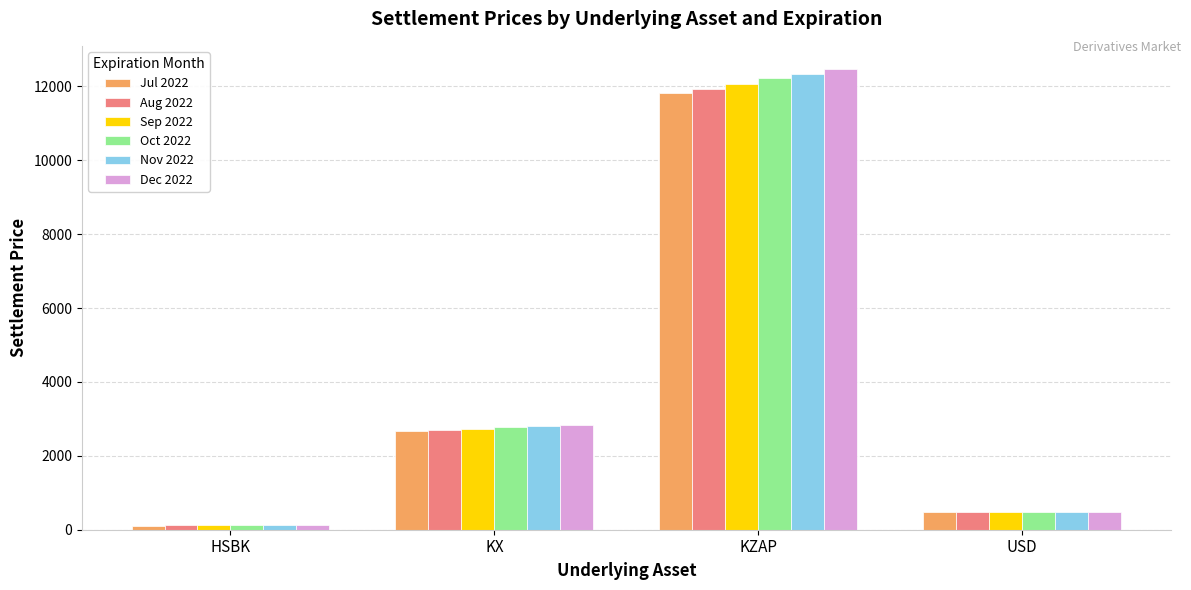

At how many categories does at least one series exceed 2533?

2